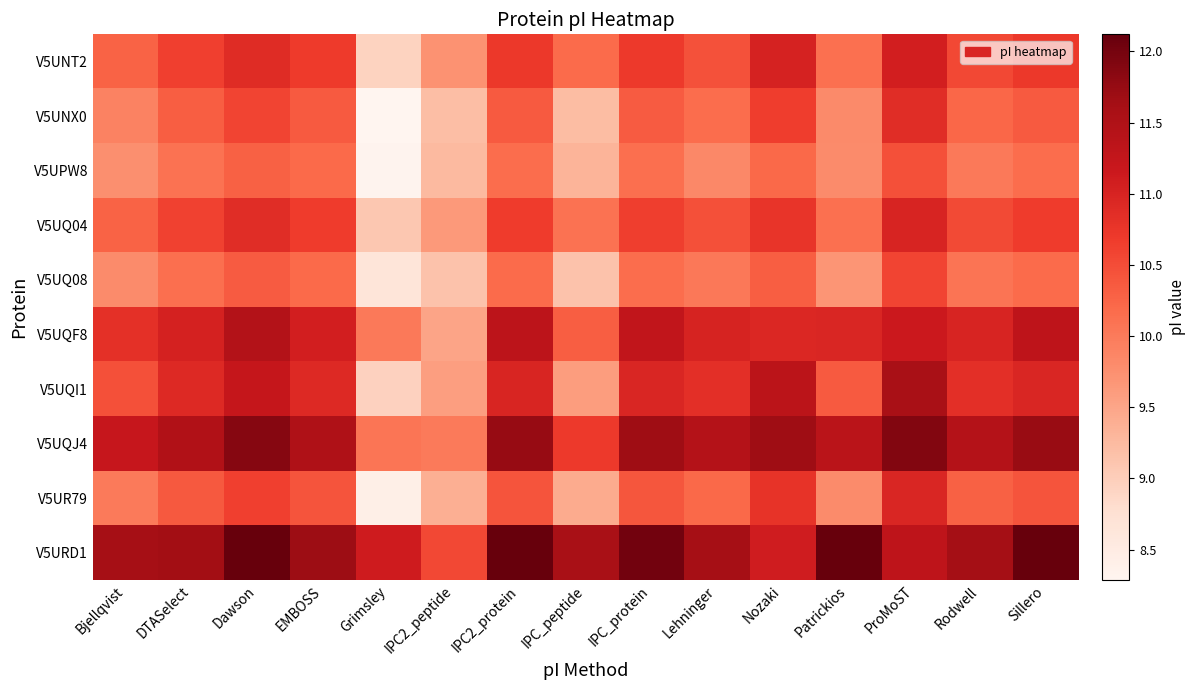

Which has a higher value, ProMoST or Bjellqvist?

ProMoST